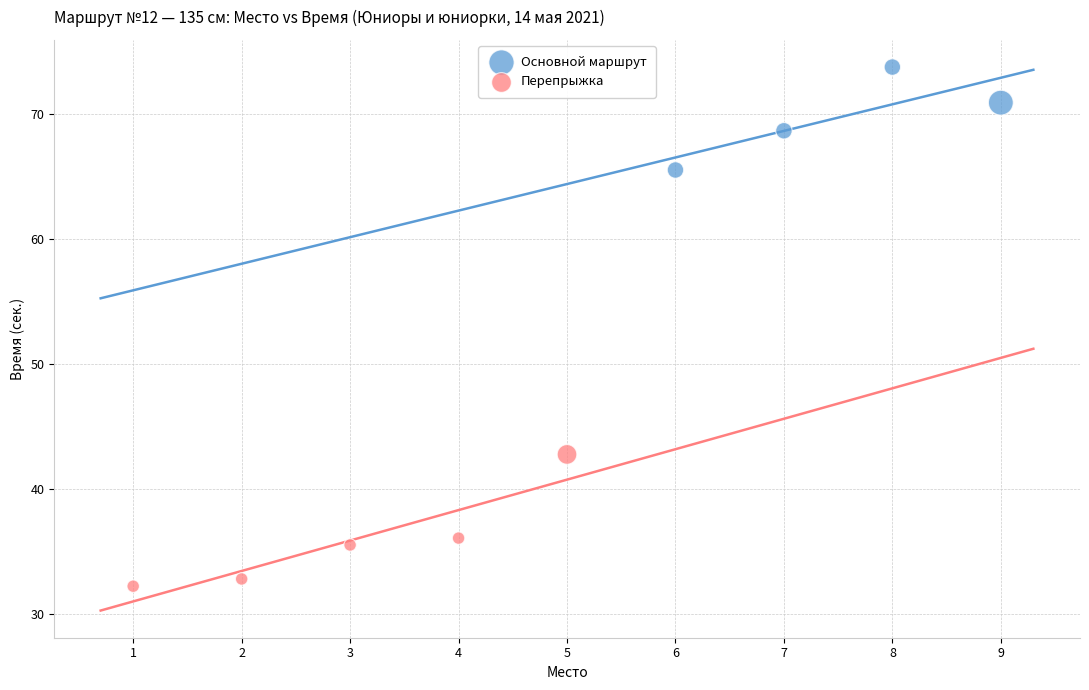

Which series contains the highest Y value?

Основной маршрут